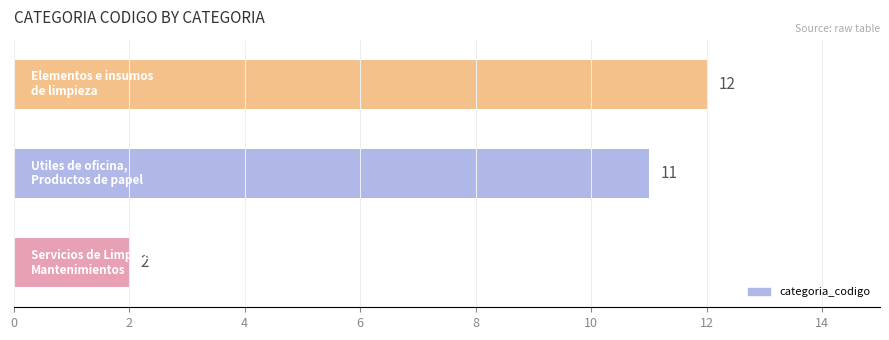

What is the sum of all values?

25